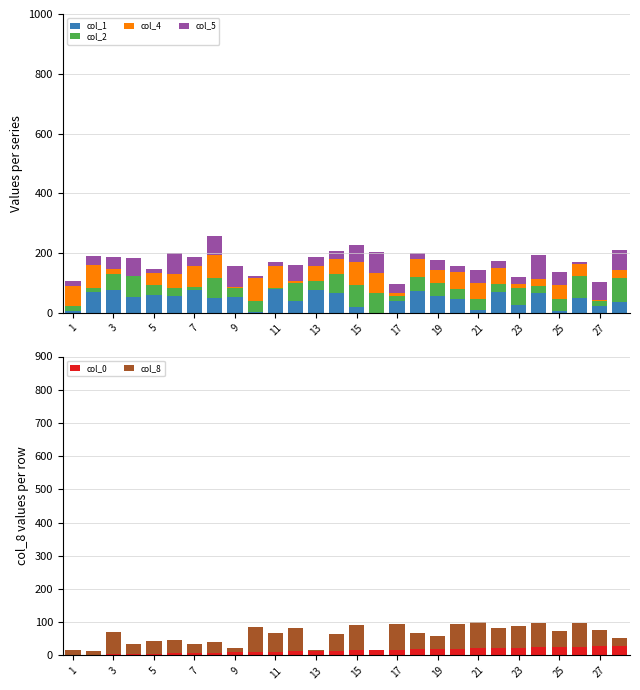

How many bars are there in each group?

6